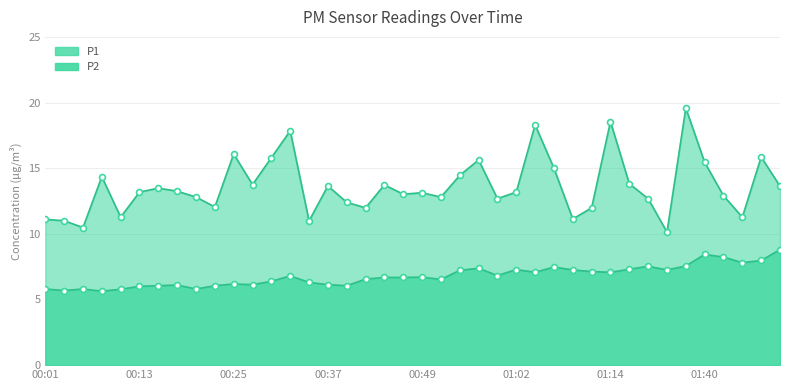

What are all the series names shown in the legend?

P1, P2